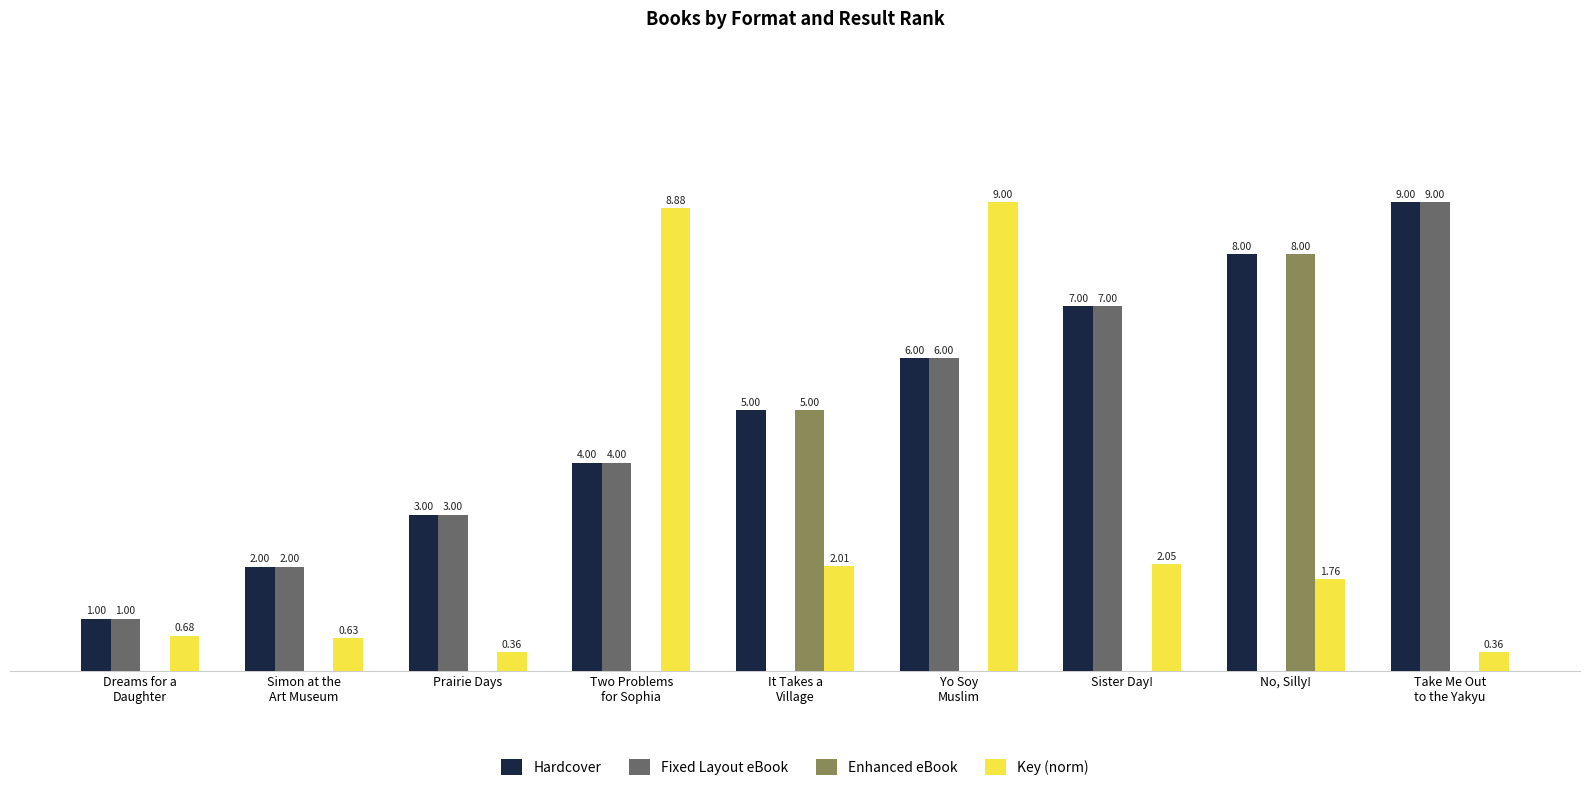

Where is Hardcover nearest to the value 5?

It Takes a
Village